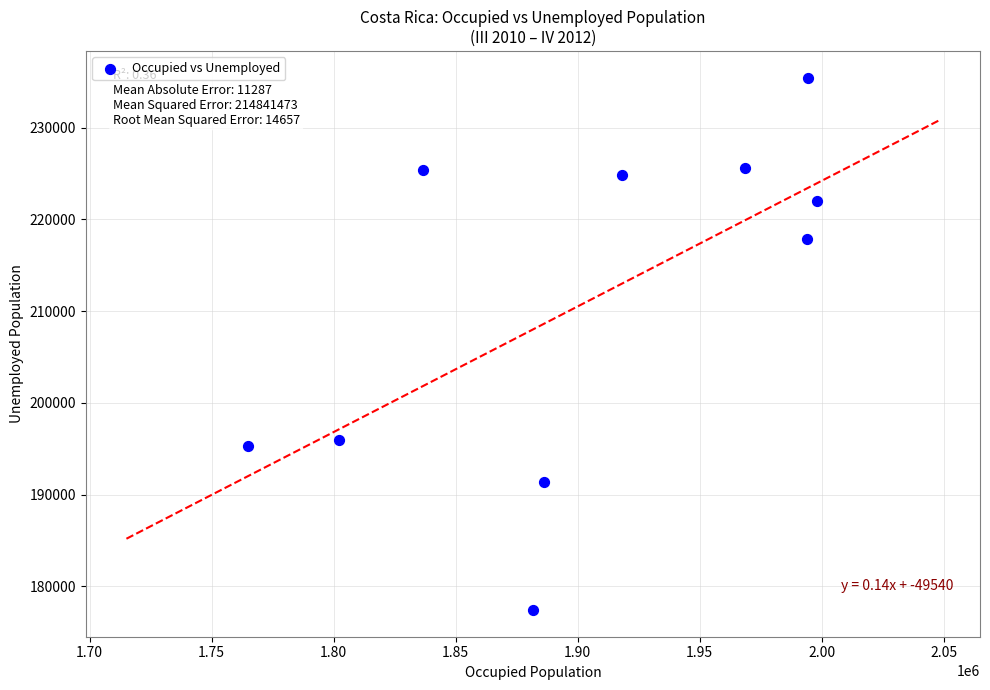

What is the average X value?

1904502